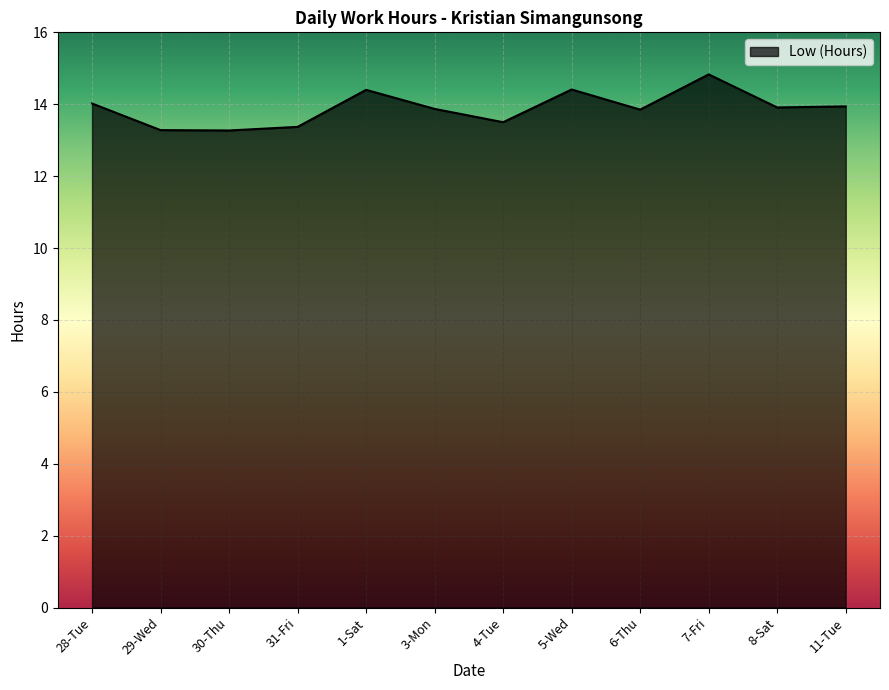

True or false: the data shows 13.4 at 31-Fri.

True